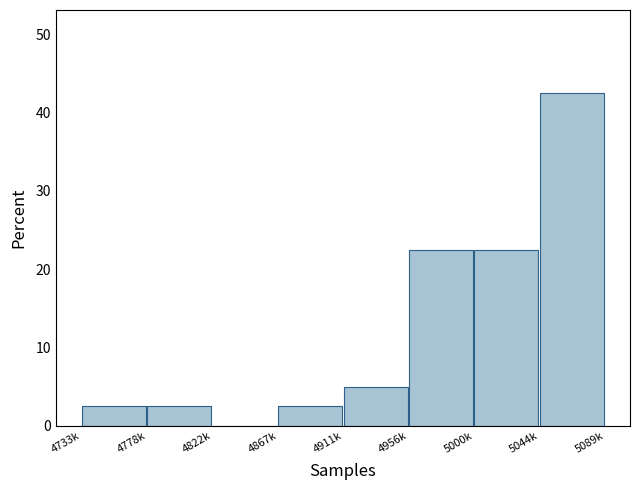

Reading right to left, extract all data points from this chart.

5044k=42.5	5000k=22.5	4956k=22.5	4911k=5.0	4867k=2.5	4822k=0.0	4778k=2.5	4733k=2.5